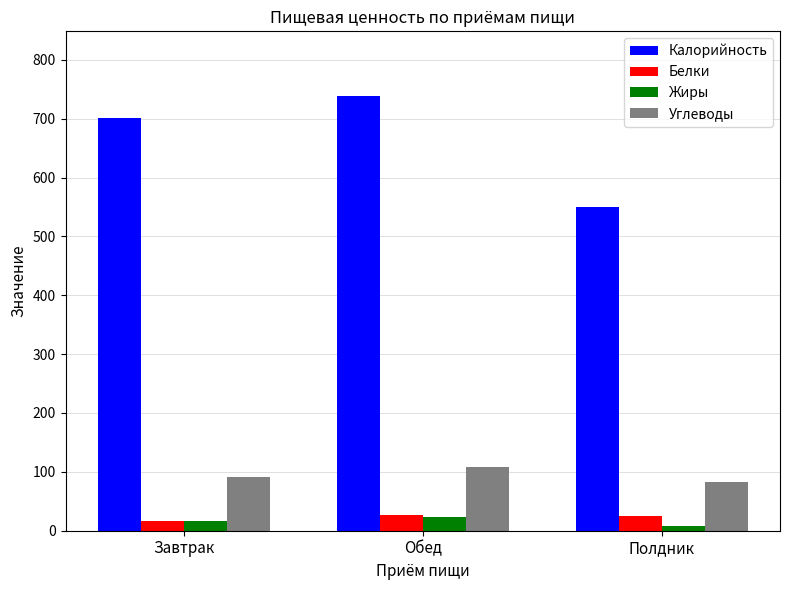

What are all the series names shown in the legend?

Калорийность, Белки, Жиры, Углеводы